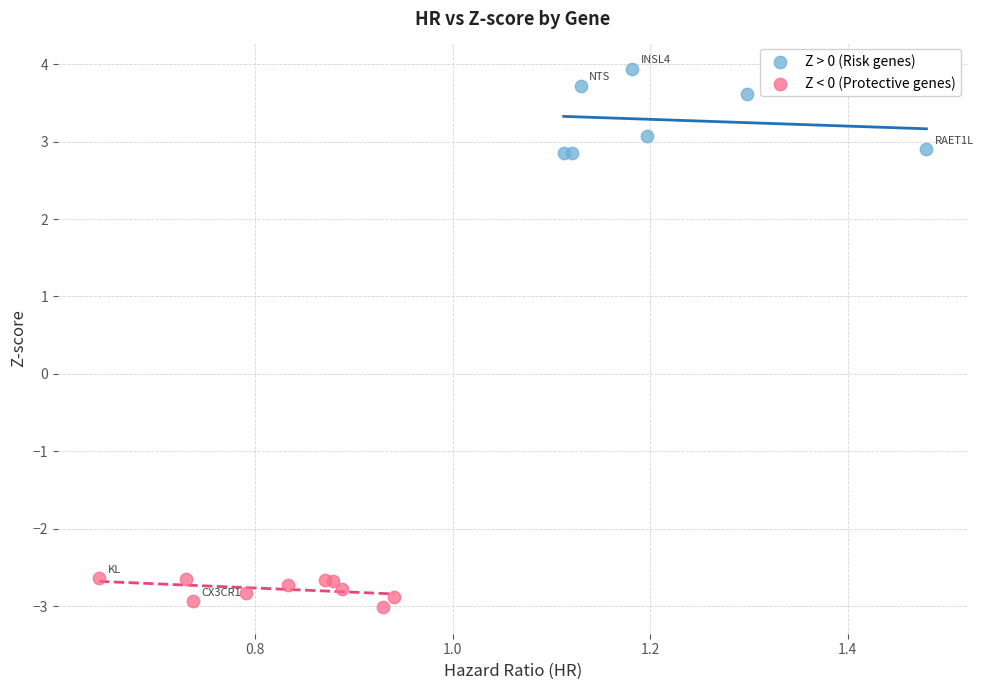

Which series contains the lowest Y value?

Z < 0 (Protective genes)